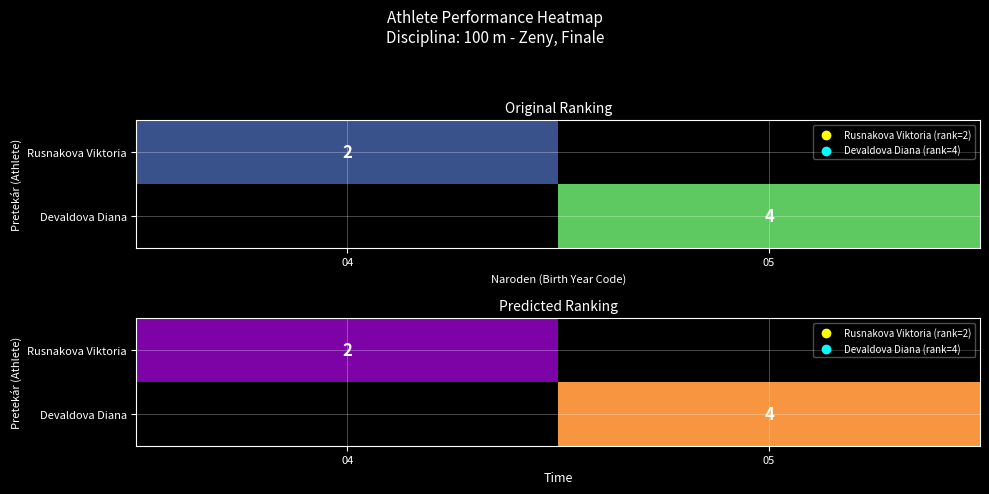

Rank the series by their average value, from highest to lowest.

Rusnakova Viktoria, Devaldova Diana